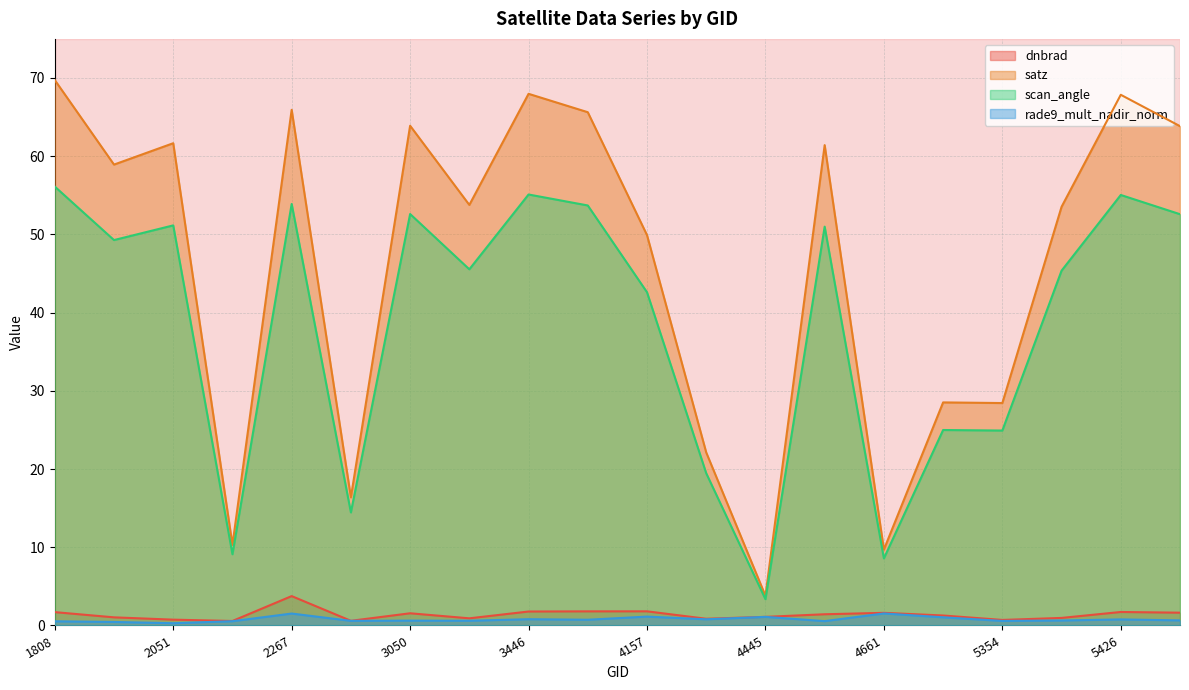

What is the difference between the second highest and minimum values in the scan_angle series?

51.7